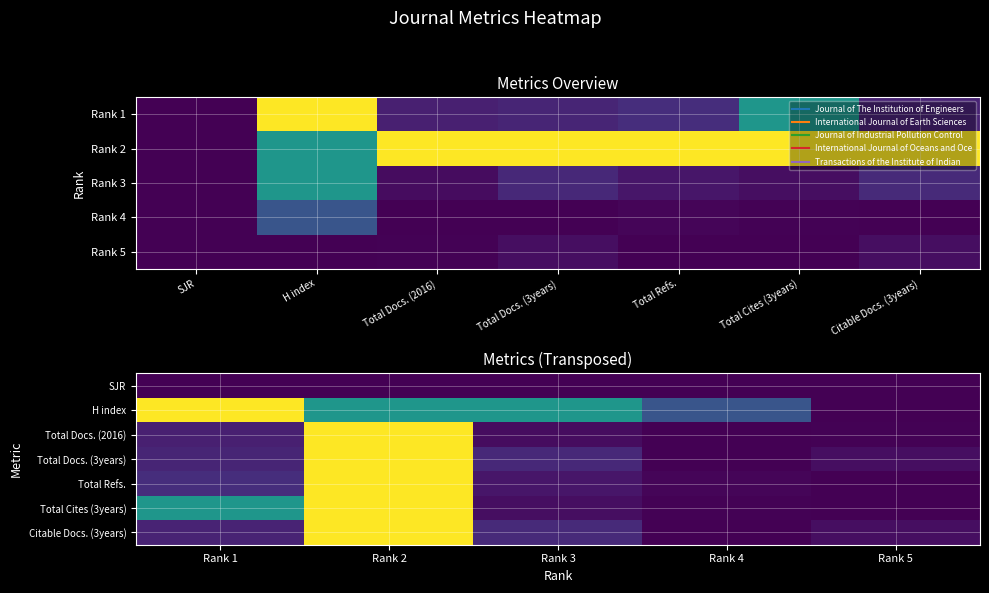

What is the sum of all Total Cites (3years) values?

1.6